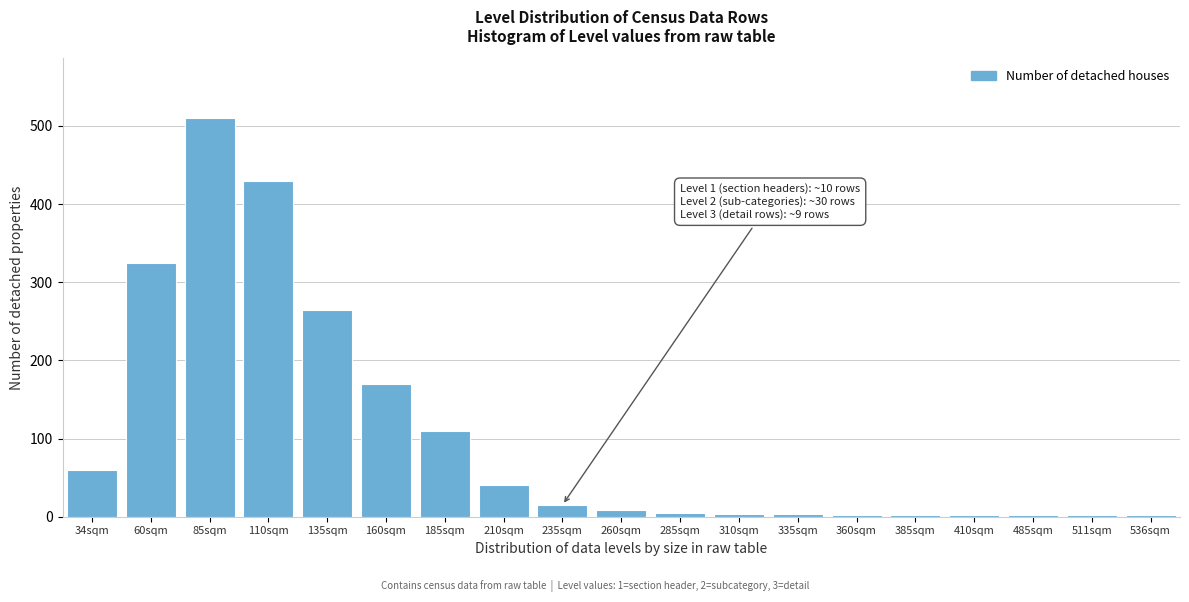

What is the difference between the maximum and minimum values?

508